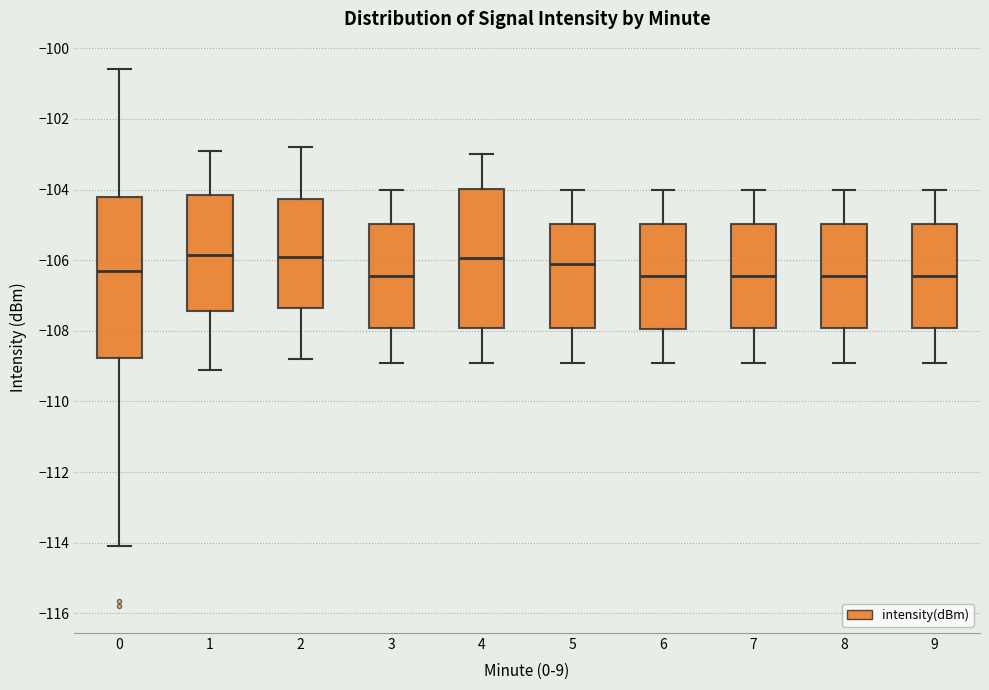

Reading left to right, transcribe this box plot: for each box, give where its median line is, the range the box spans, and where its two whiskers end, as read against the y-axis. The values are not printed on the chart, so give them approximately, as read against the axis.

0: median -106.2, box -108.8 to -104.2, whiskers -114.0 to -100.6
1: median -105.8, box -107.4 to -104.2, whiskers -109.0 to -102.8
2: median -105.8, box -107.4 to -104.2, whiskers -108.8 to -102.8
3: median -106.4, box -108.0 to -105.0, whiskers -108.8 to -104.0
4: median -106.0, box -108.0 to -104.0, whiskers -108.8 to -103.0
5: median -106.0, box -108.0 to -105.0, whiskers -108.8 to -104.0
6: median -106.4, box -108.0 to -105.0, whiskers -108.8 to -104.0
7: median -106.4, box -108.0 to -105.0, whiskers -108.8 to -104.0
8: median -106.4, box -108.0 to -105.0, whiskers -108.8 to -104.0
9: median -106.4, box -108.0 to -105.0, whiskers -108.8 to -104.0